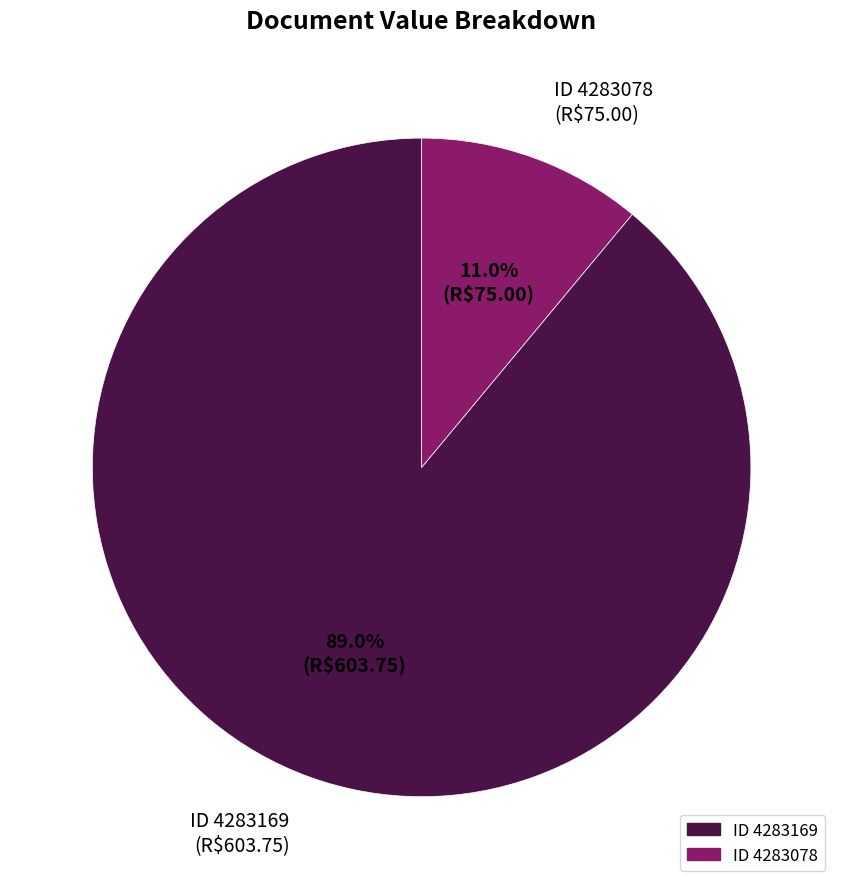

What is the largest slice in the pie chart?

ID 4283169 (R$603.75)